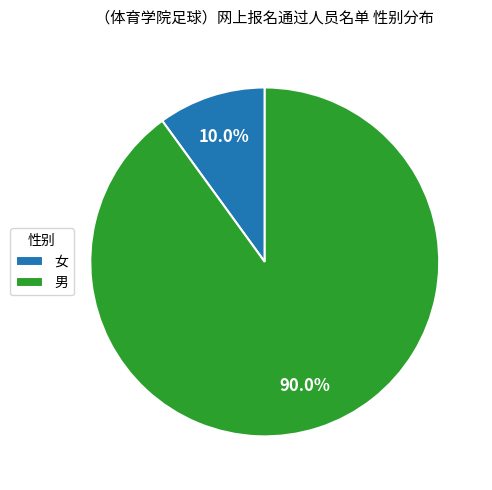

Count the number of slices in the pie.

2